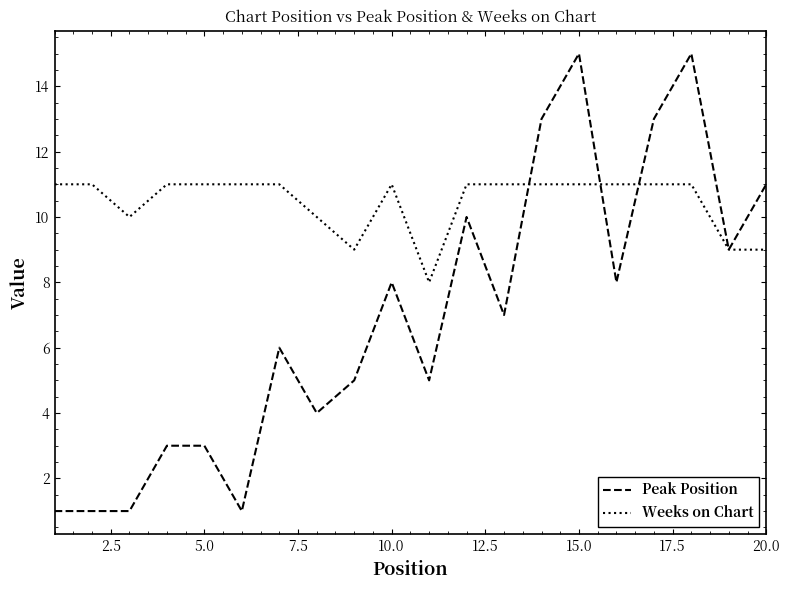

List the series in order of their overall mean, highest first.

Weeks on Chart, Peak Position